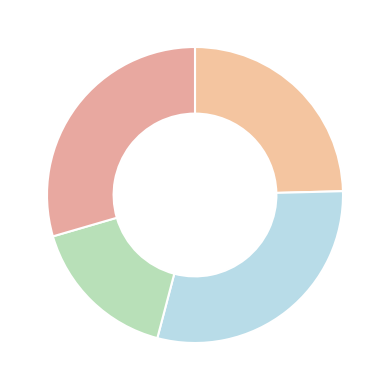

How many segments does this pie chart have?

4